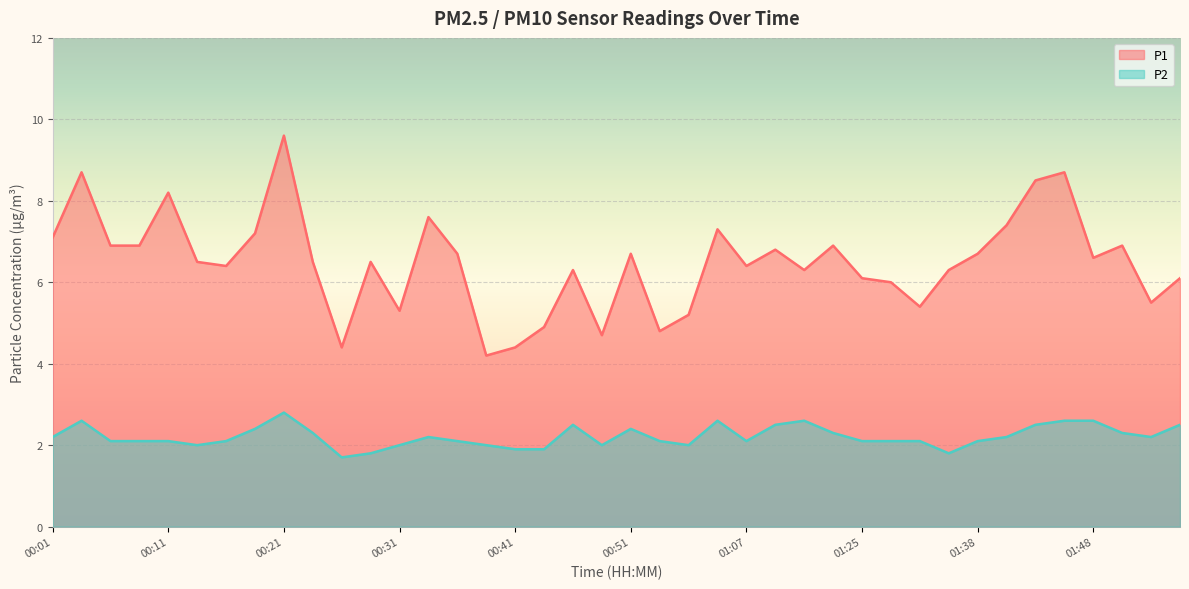

Does the chart display data point markers on the line(s)?

No